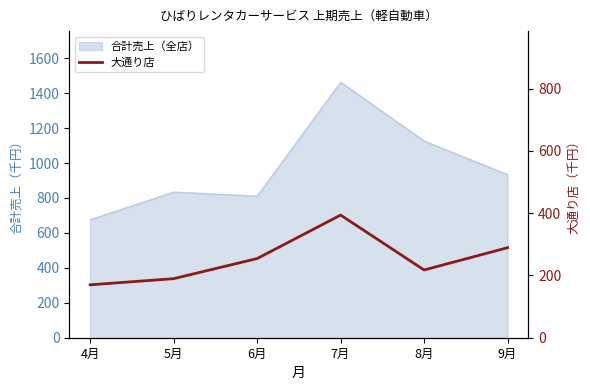

How many data points are less than 254?

3